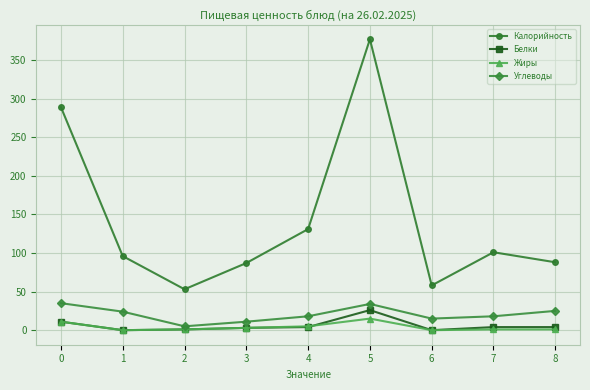

The value of Жиры at 5 is 15. True or false?

True